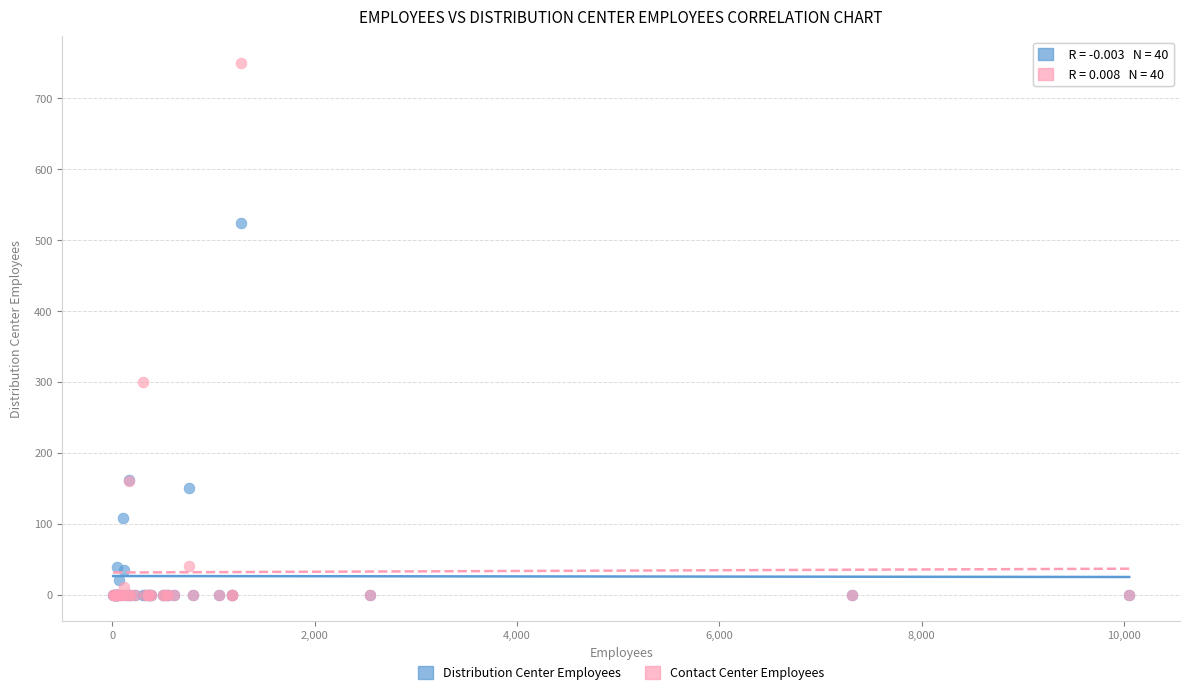

Across all series, what Y value is closest to 375?

300